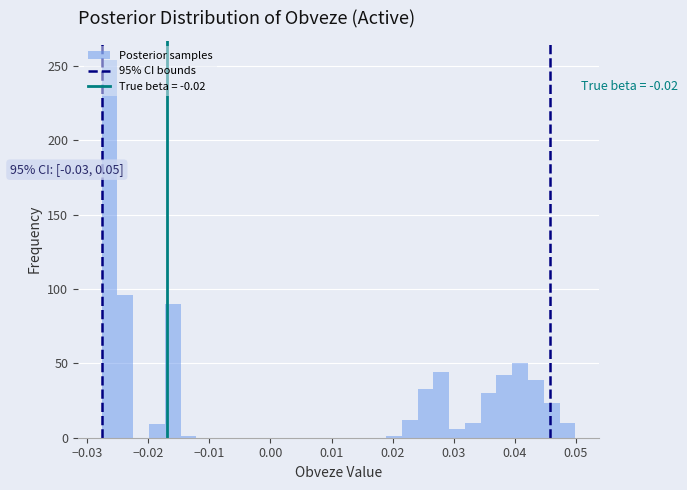

Read against the x-axis, roughly where is the centre of the tallest bar?

-0.026